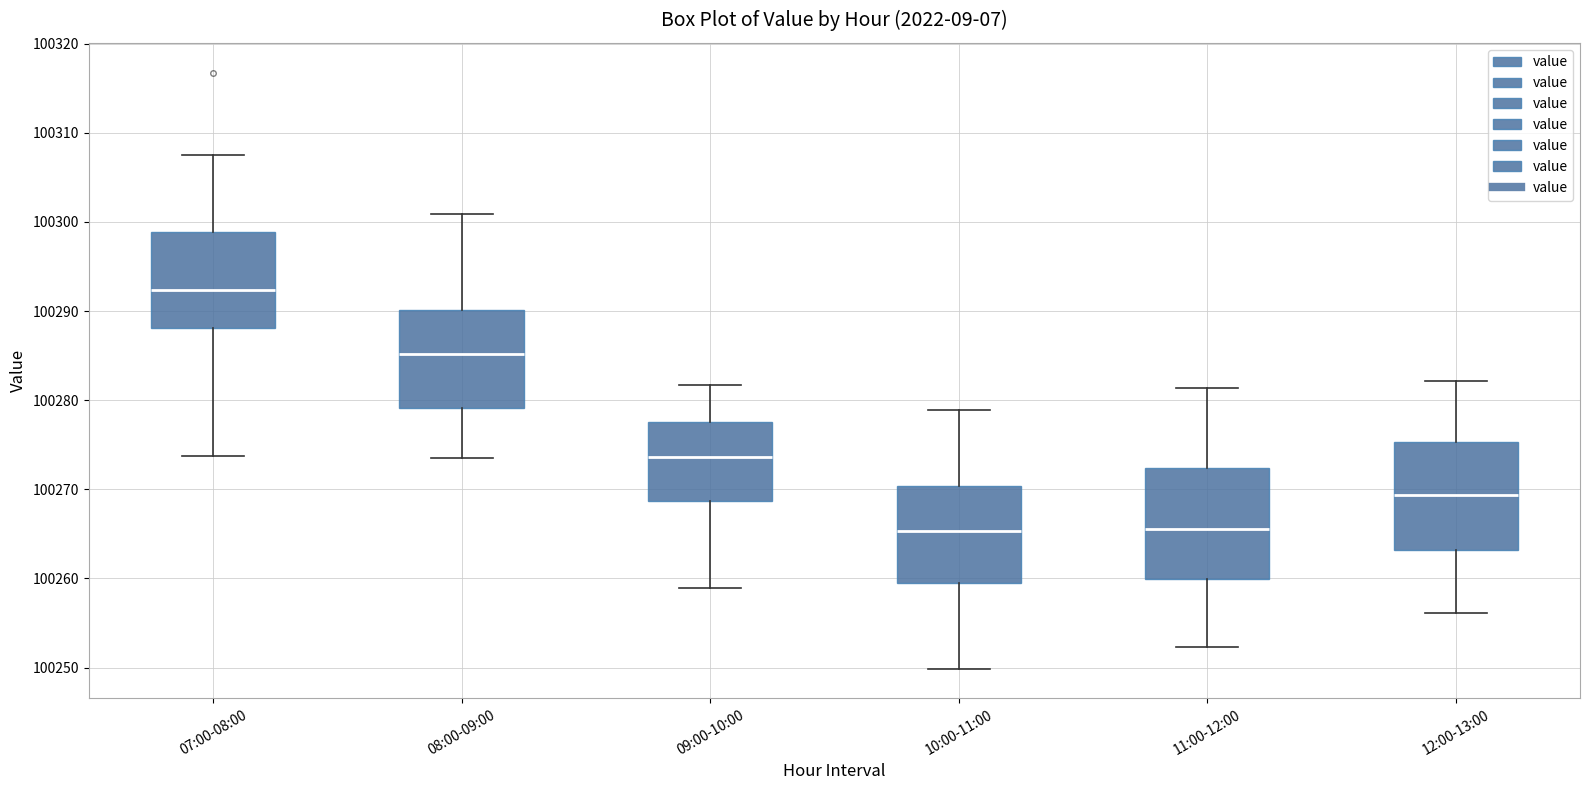

Where is the lower edge of the box for 09:00-10:00 on the y-axis? The values are not printed on the chart, so give them approximately, as read against the axis.

100269